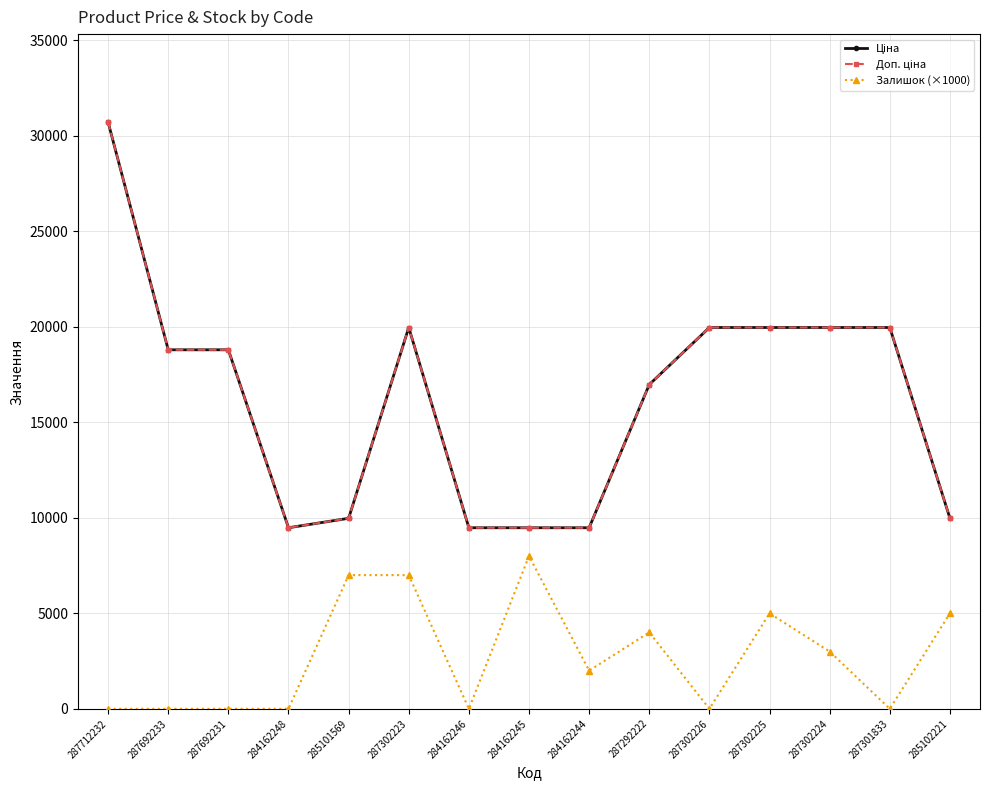

Which category has the highest value in the Доп. ціна series?

287712232